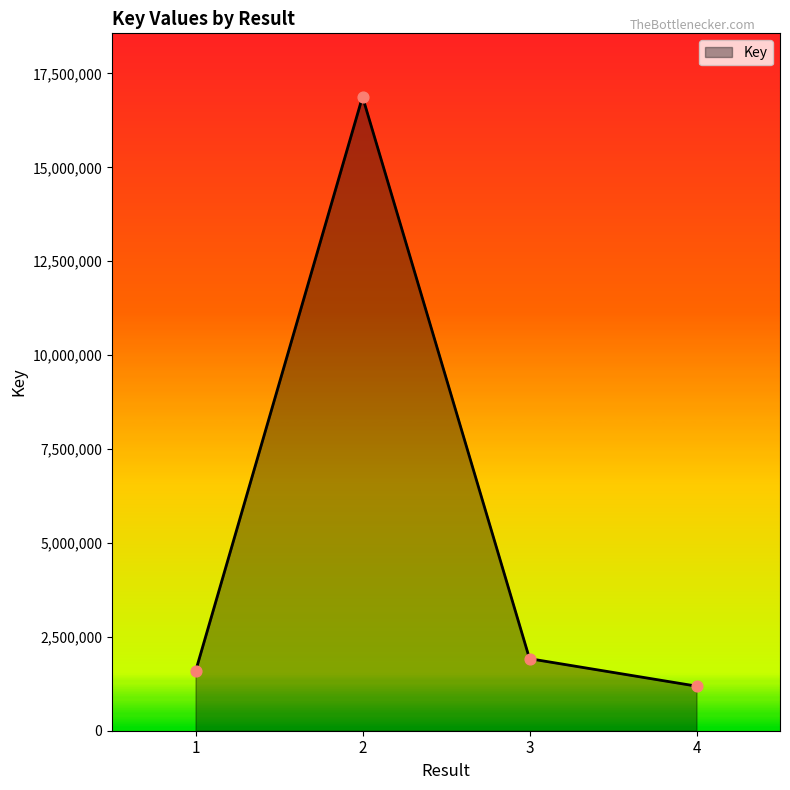

Which has a higher value, 3 or 1?

3